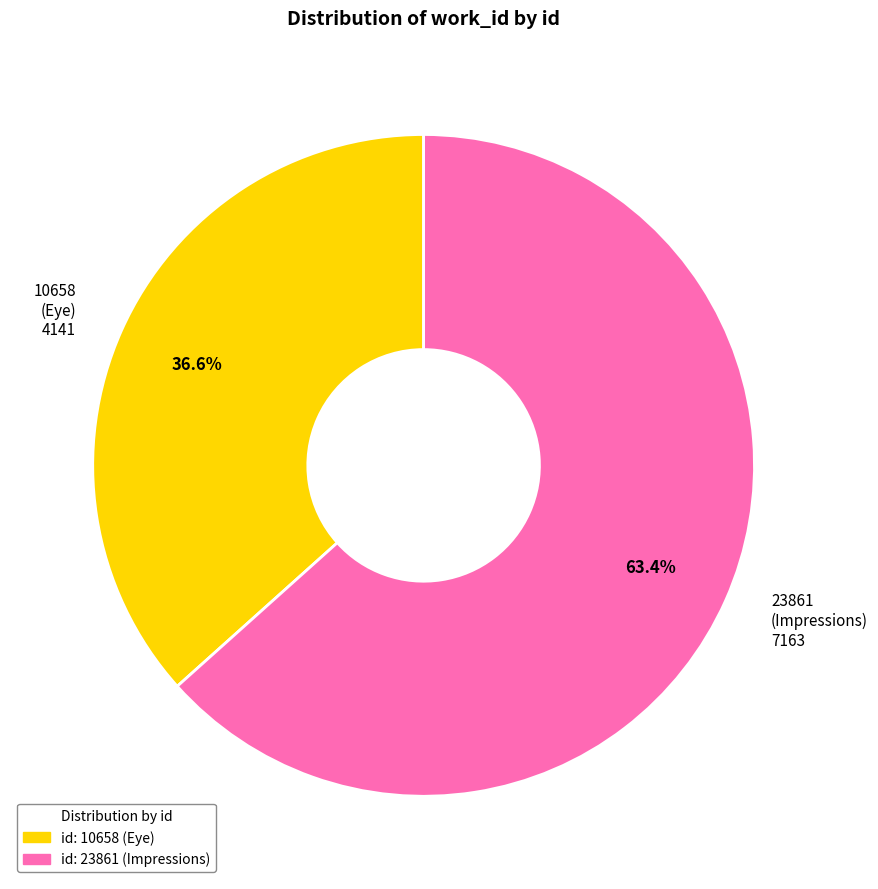

What is the largest slice in the pie chart?

23861